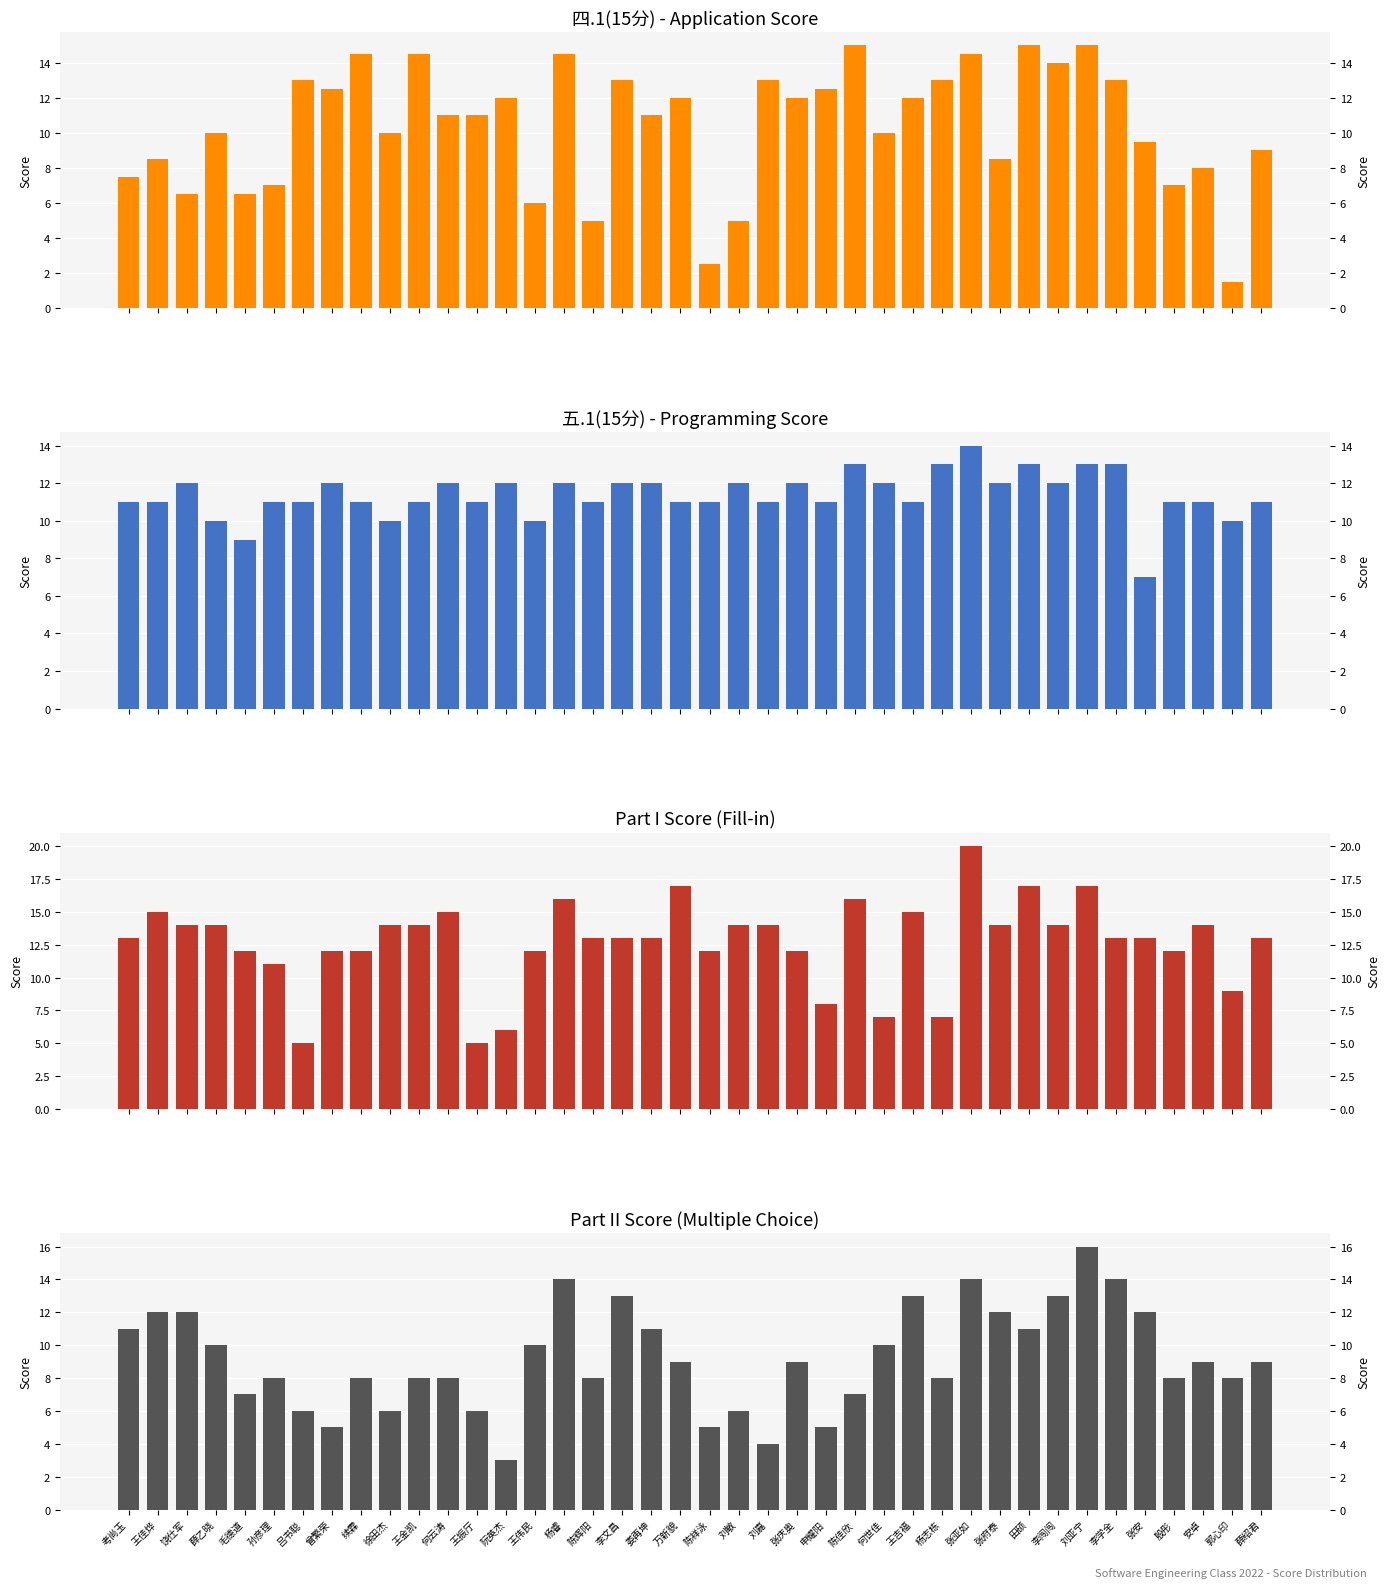

What is the label of the 23rd bar from the left?

刘嘉